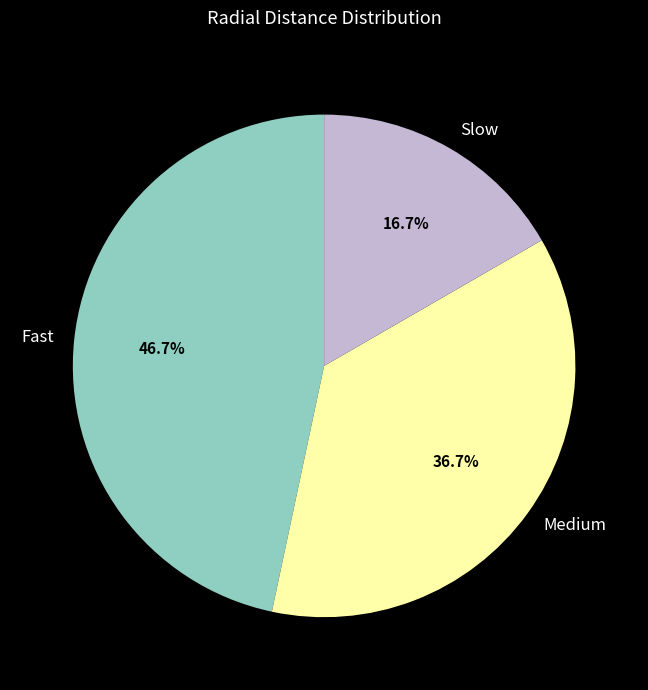

Does any single category account for the majority?

No